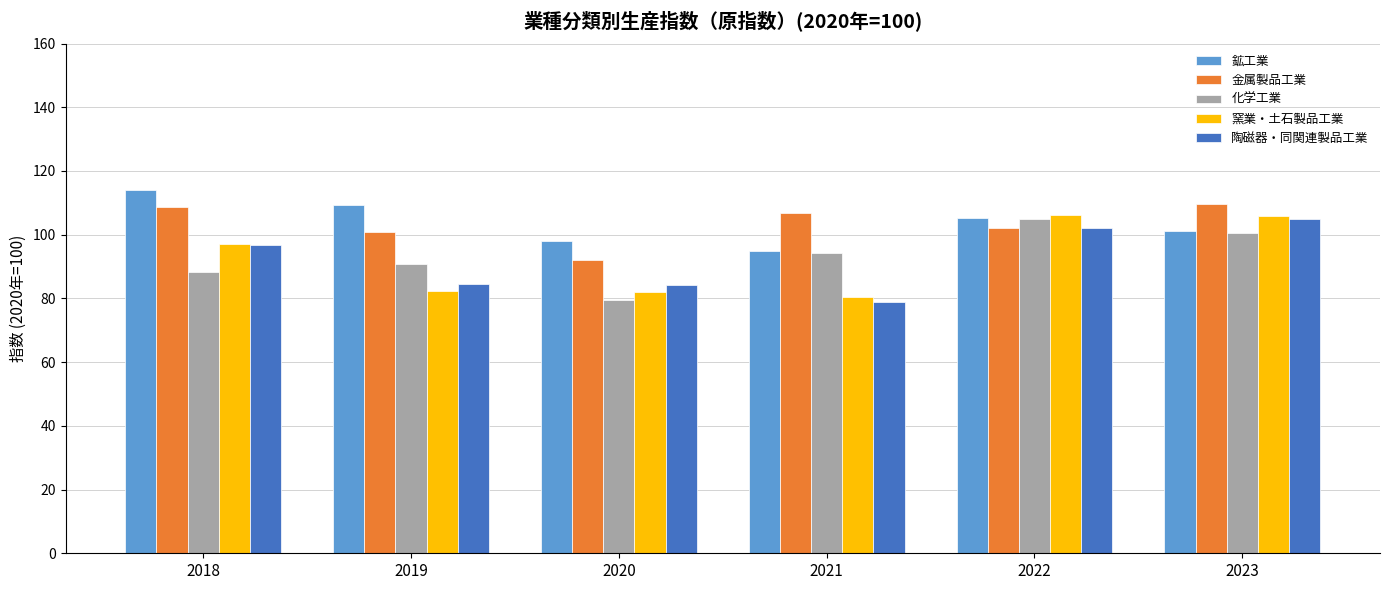

Read the 金属製品工業 value at 2021.

106.8